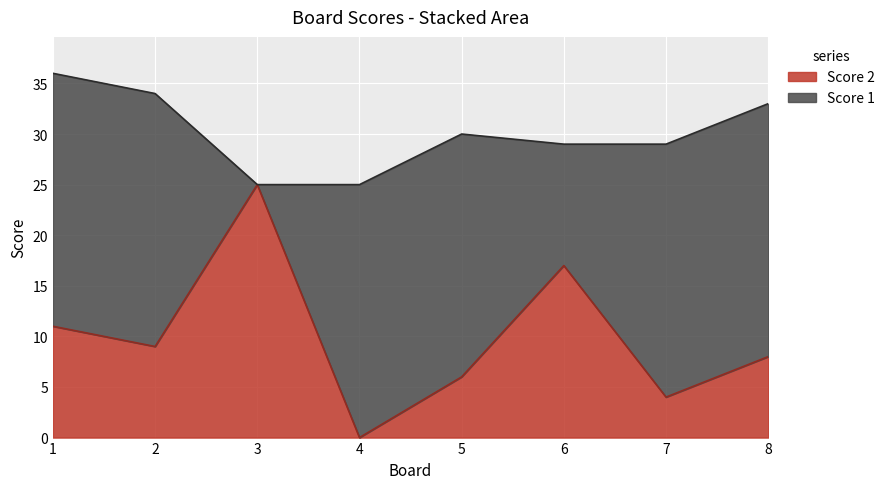

What is the difference between the values at 8 and 2?

1